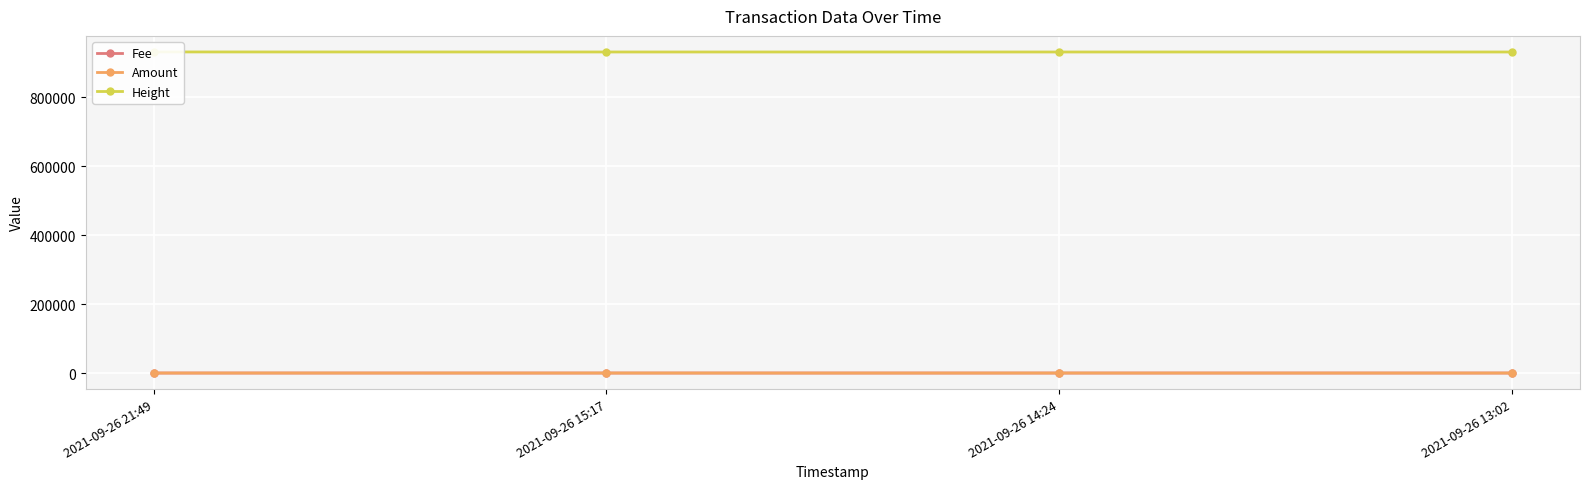

What is the value of the Fee point at the 2nd from the left?

1.0